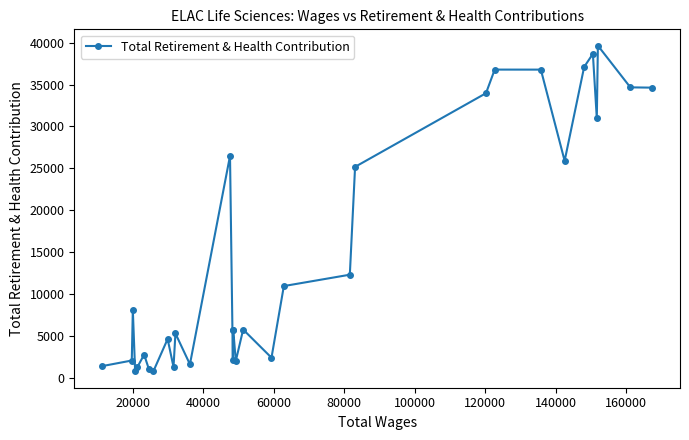

What is the value of the 31st point from the left?

34674